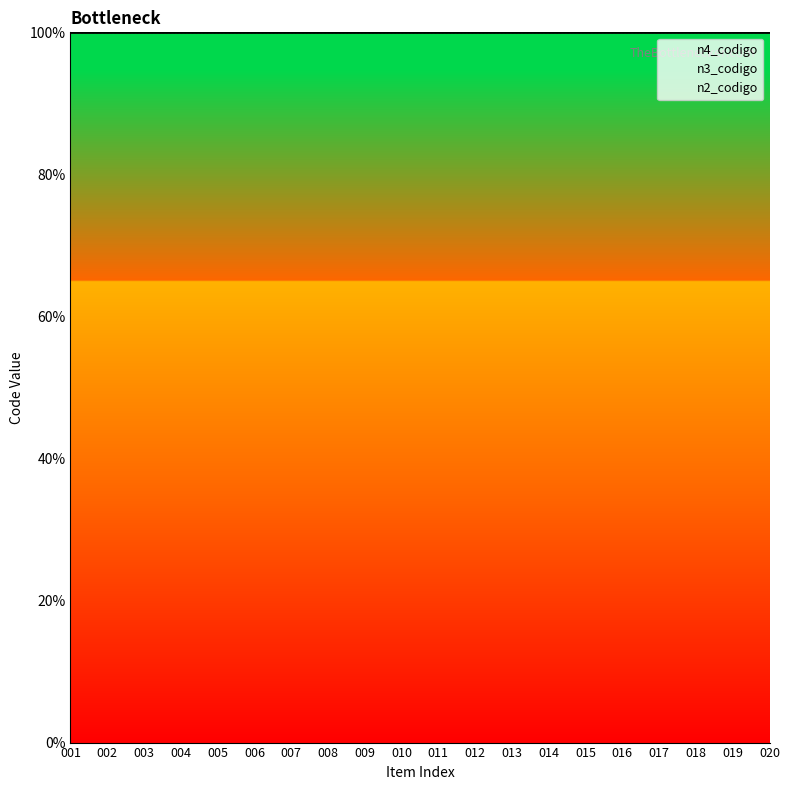

What is the value of the n4_codigo point at the 9th from the left?

100.0